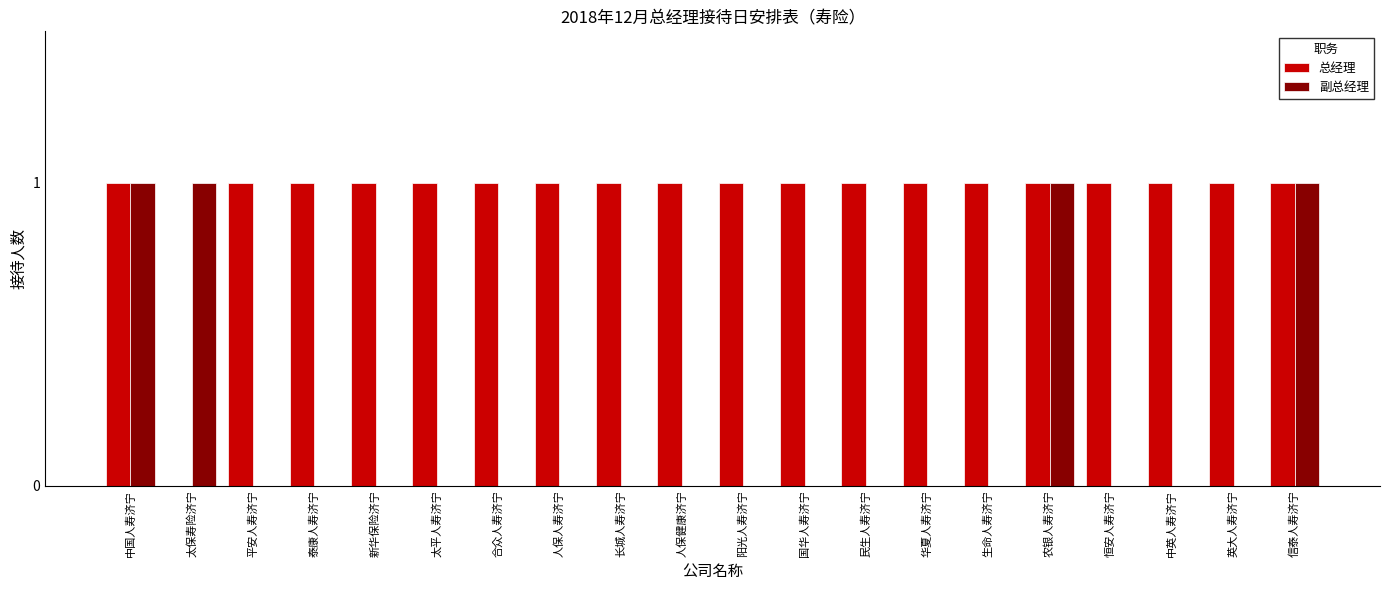

What are all the series names shown in the legend?

总经理, 副总经理